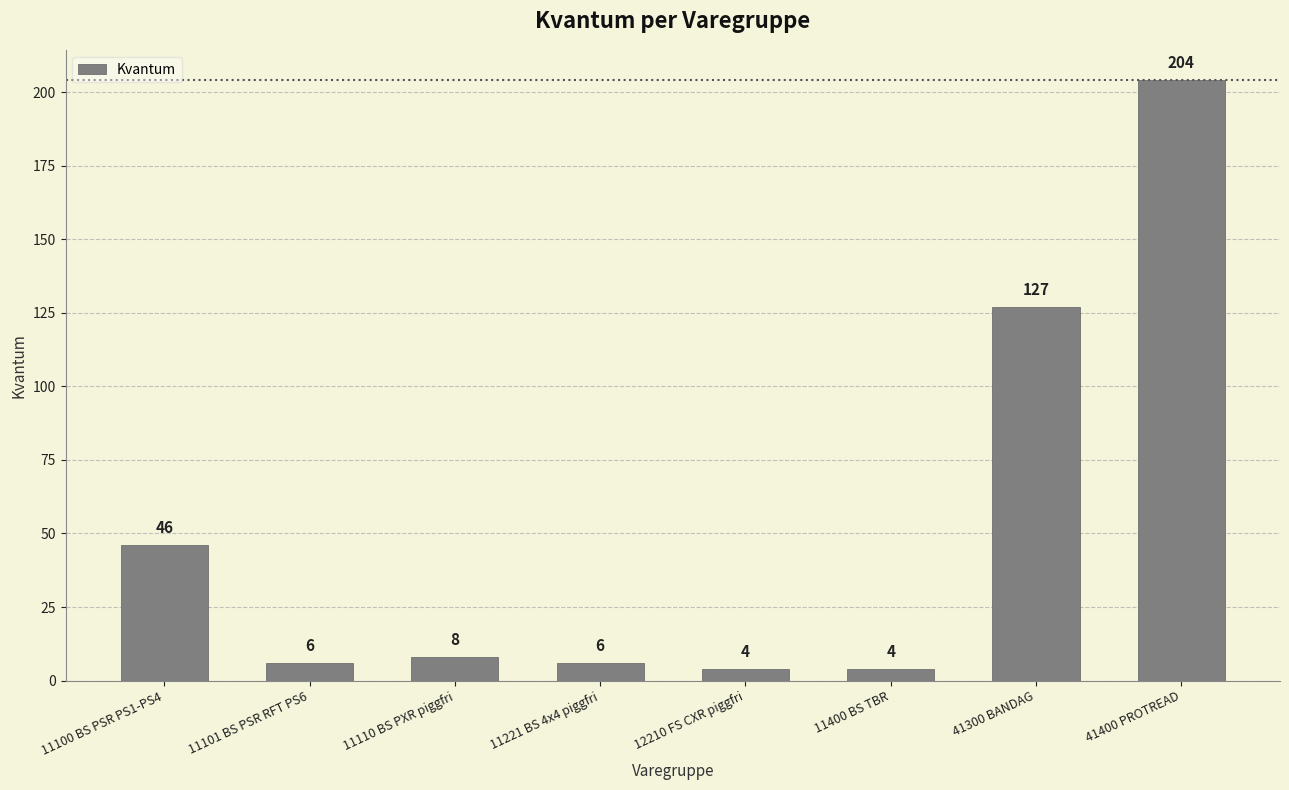

What is the sum of the values at 11101 BS PSR RFT PS6 and 11110 BS PXR piggfri?

14